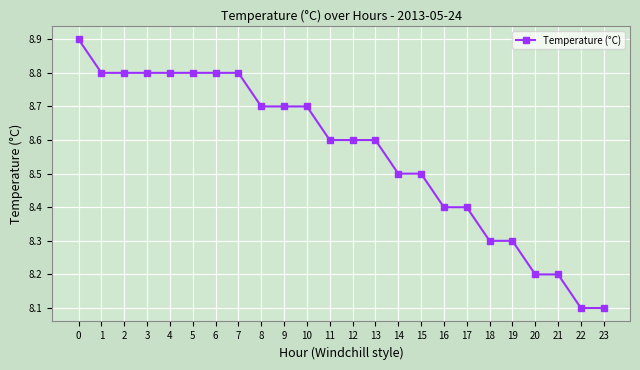

The chart shows a value of 14.4 at 3. True or false?

False